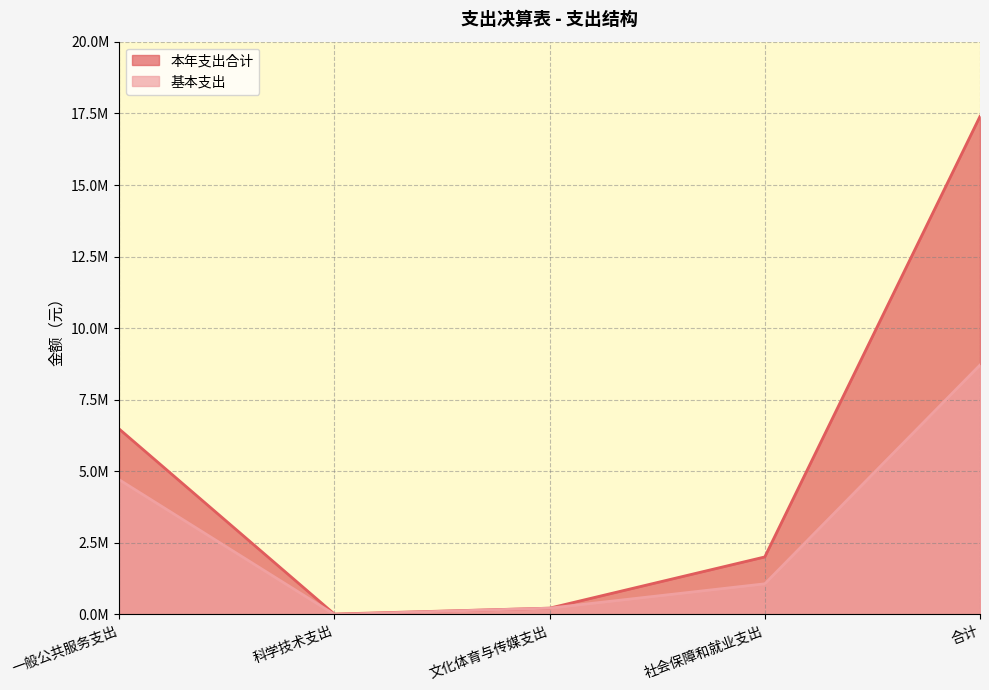

Reading right to left, list all the values displayed in this chart.

本年支出合计: 17398995.4	2007678.6	218417.0	12707.0	6479749.8
基本支出: 8712233.9	1068504.6	218417.0	0.0	4706749.8